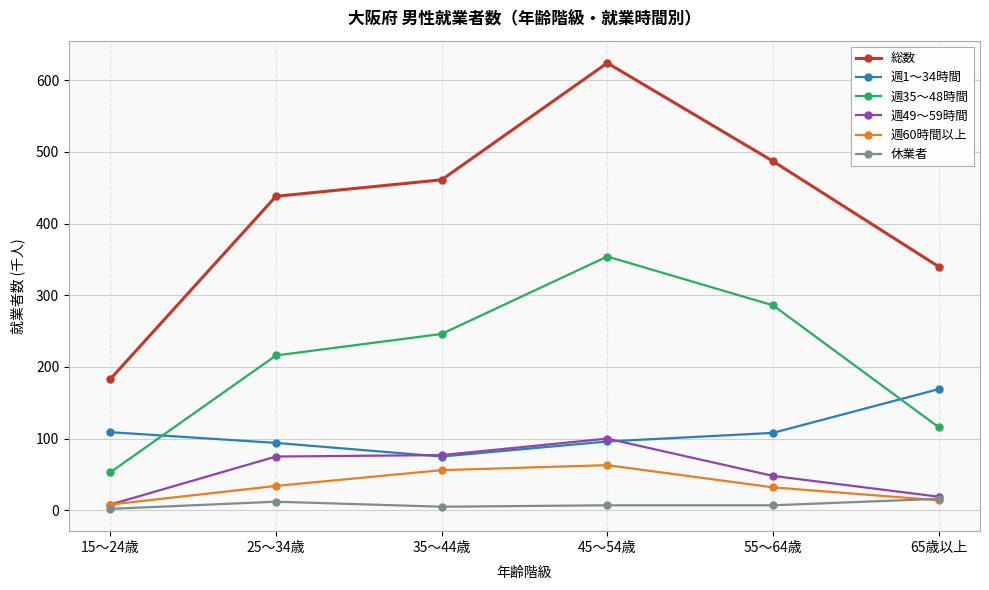

How many lines are shown in the chart?

6